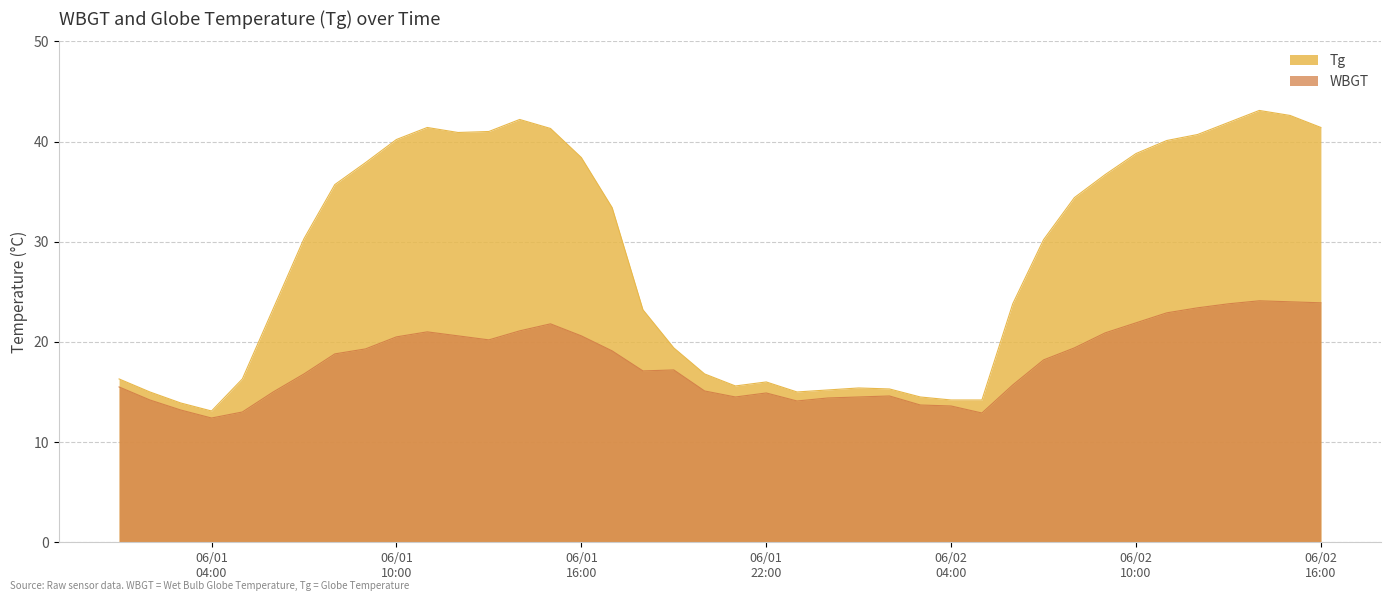

True or false: WBGT and Tg cross at least once.

False